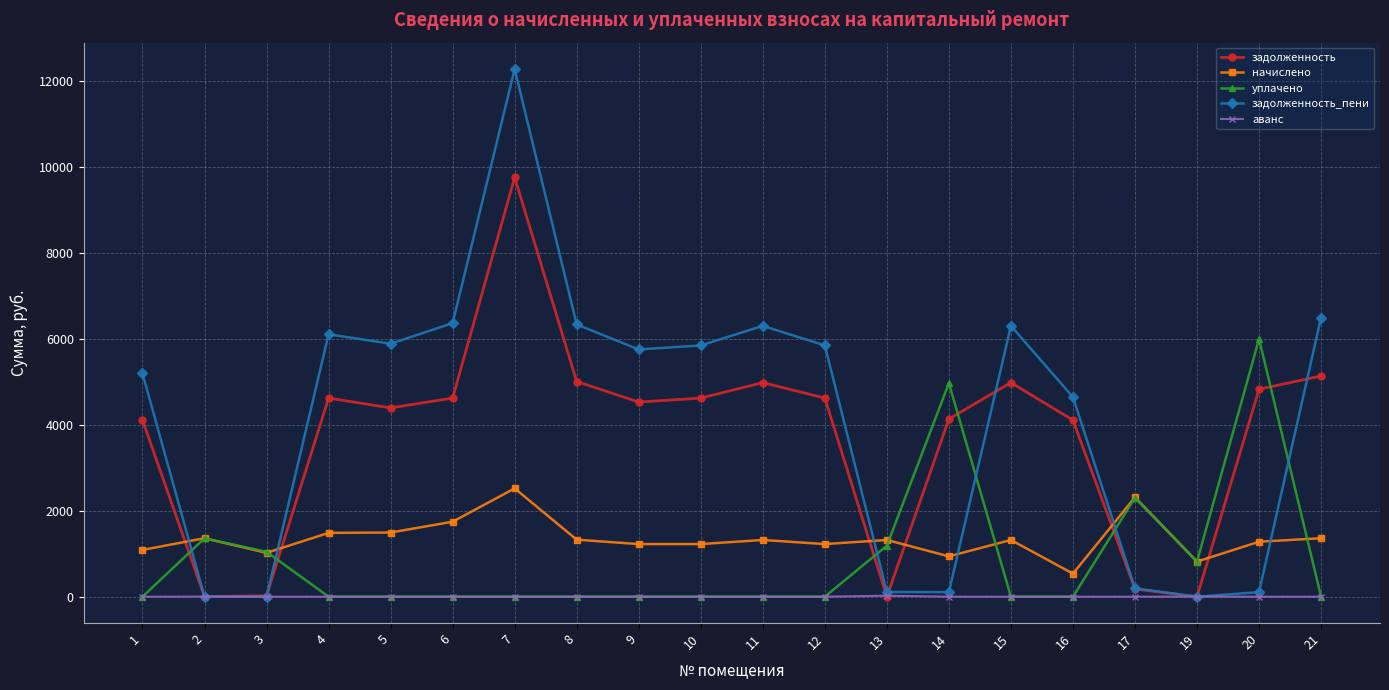

True or false: аванс has a value of 0.0 at 10.

True